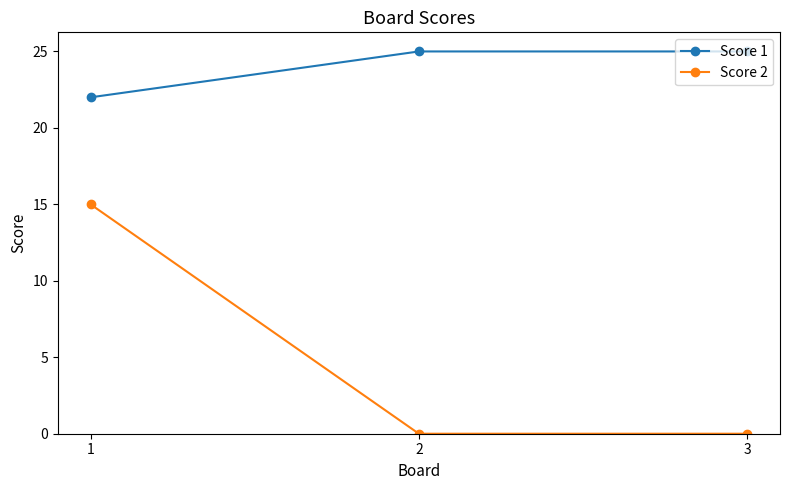

What is the difference between the highest and lowest values at 2?

25